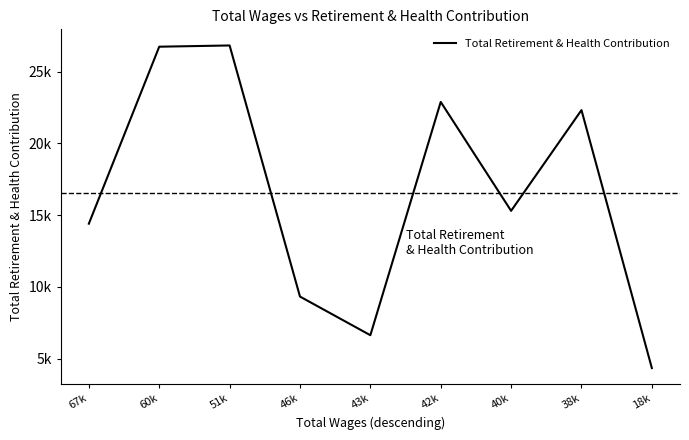

What is the change in value from 46k to 43k?

-2692